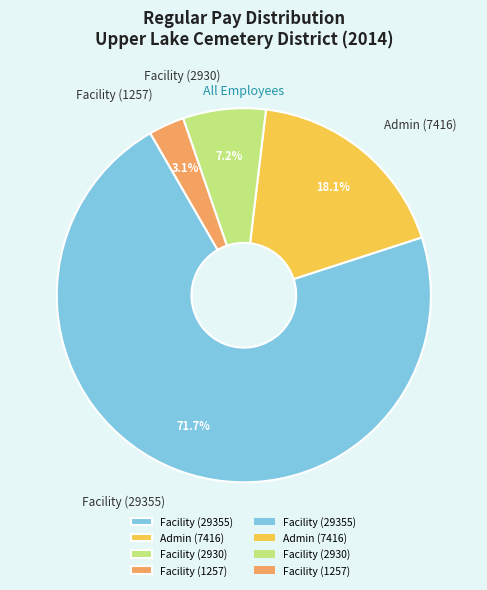

Is there any slice that represents more than half of the pie?

Yes